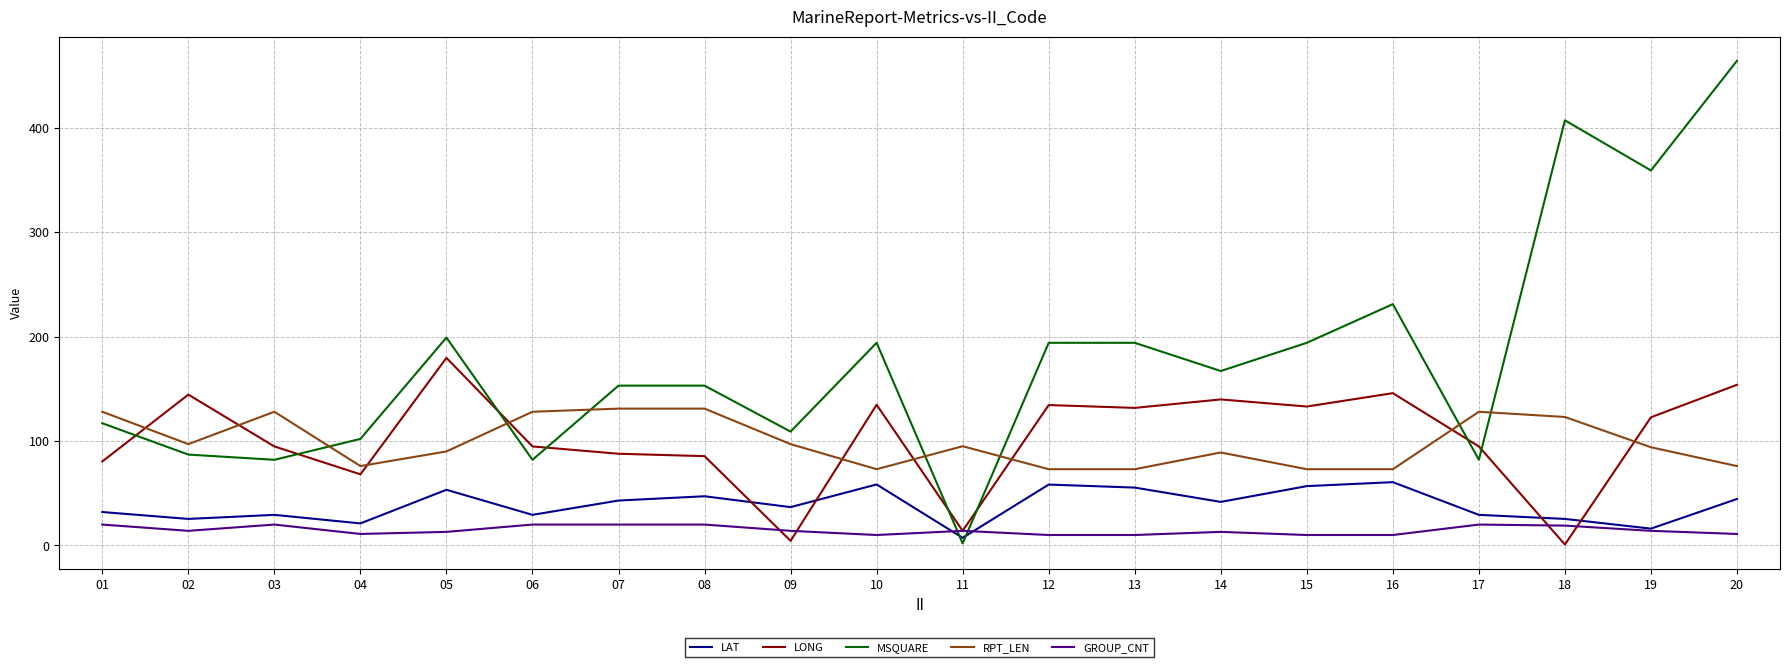

What are all the series names shown in the legend?

LAT, LONG, MSQUARE, RPT_LEN, GROUP_CNT